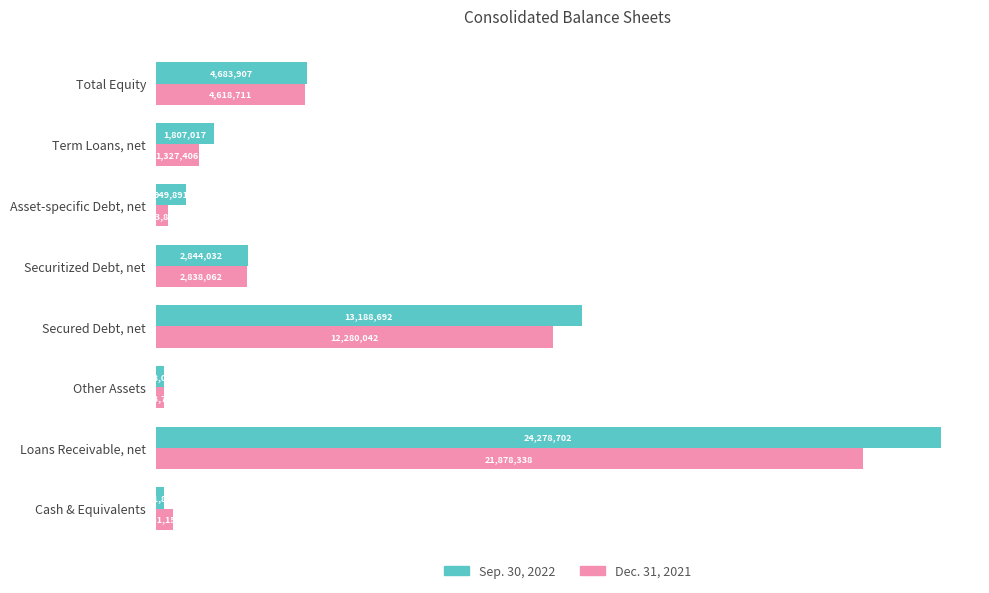

What are all the series names shown in the legend?

Sep. 30, 2022, Dec. 31, 2021